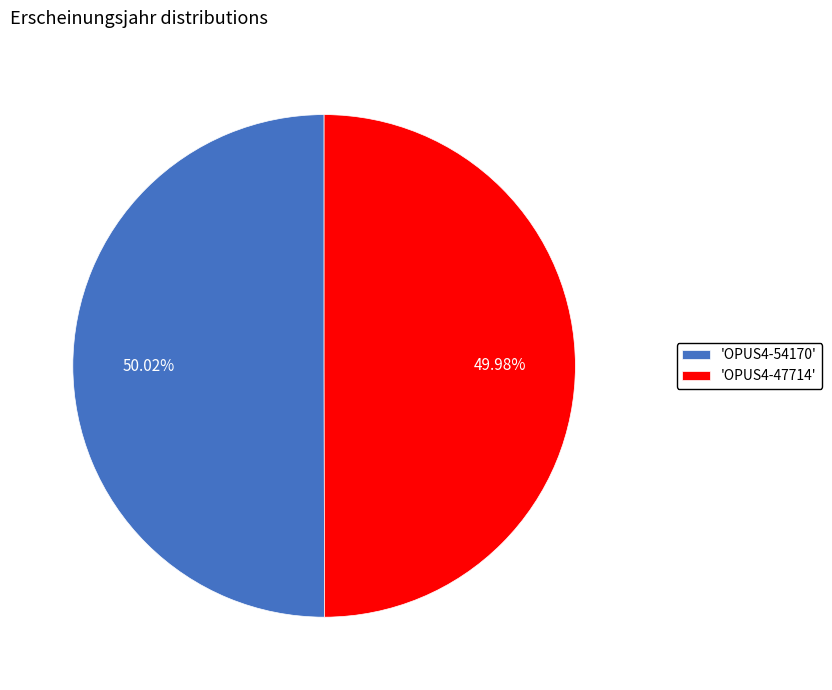

To the nearest percent, what is the average slice percentage?

50%